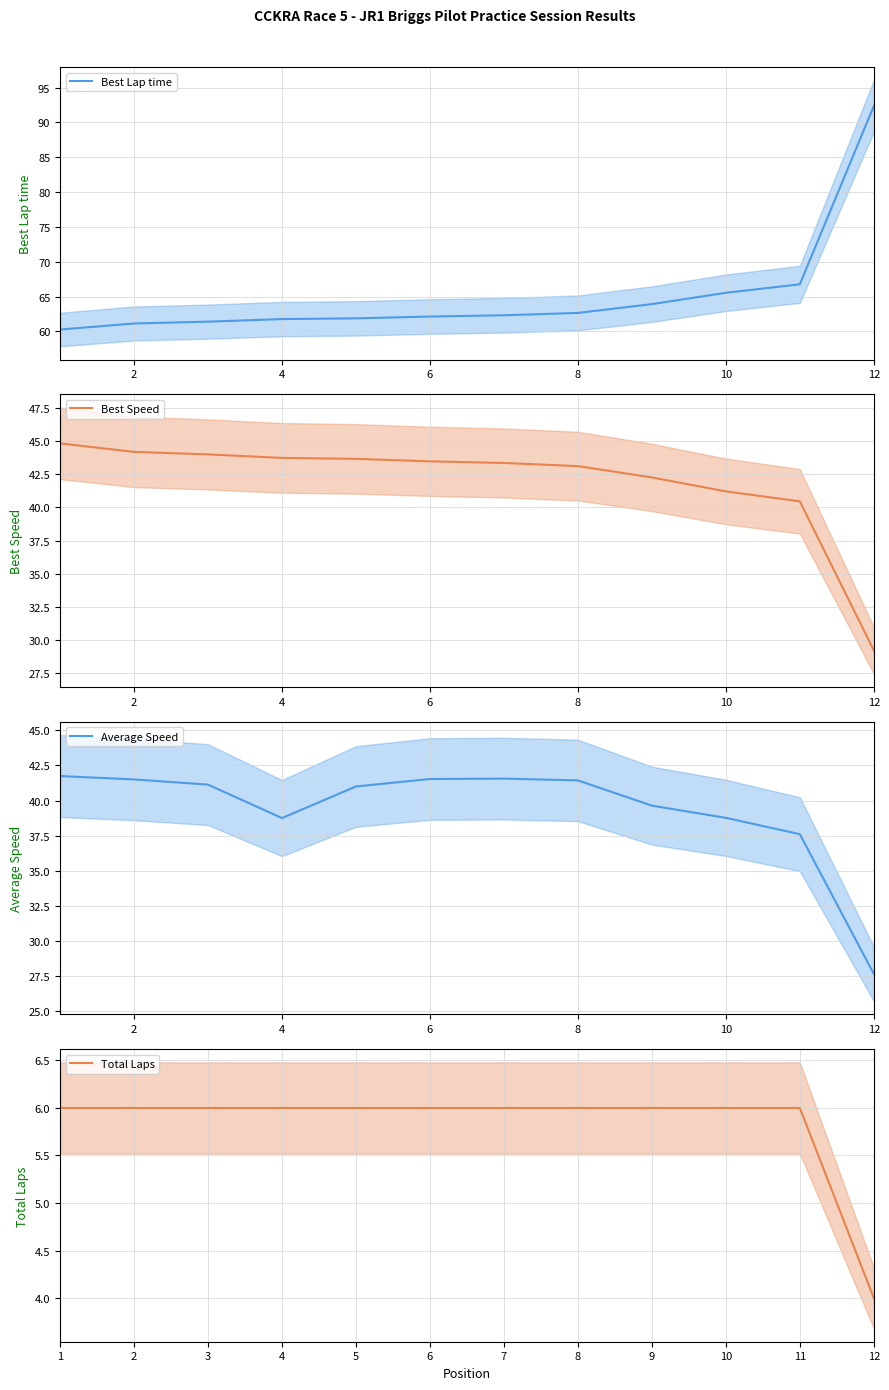

What is the highest value of the Best Lap time series?

92.4